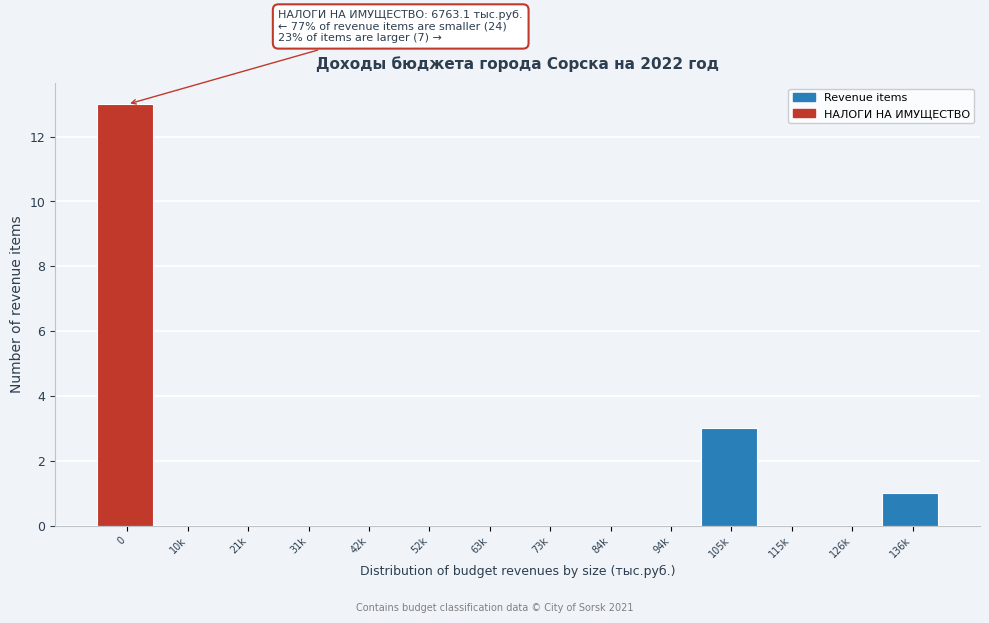

Reading right to left, list all the values displayed in this chart.

136k=1	126k=0	115k=0	105k=3	94k=0	84k=0	73k=0	63k=0	52k=0	42k=0	31k=0	21k=0	10k=0	0=13